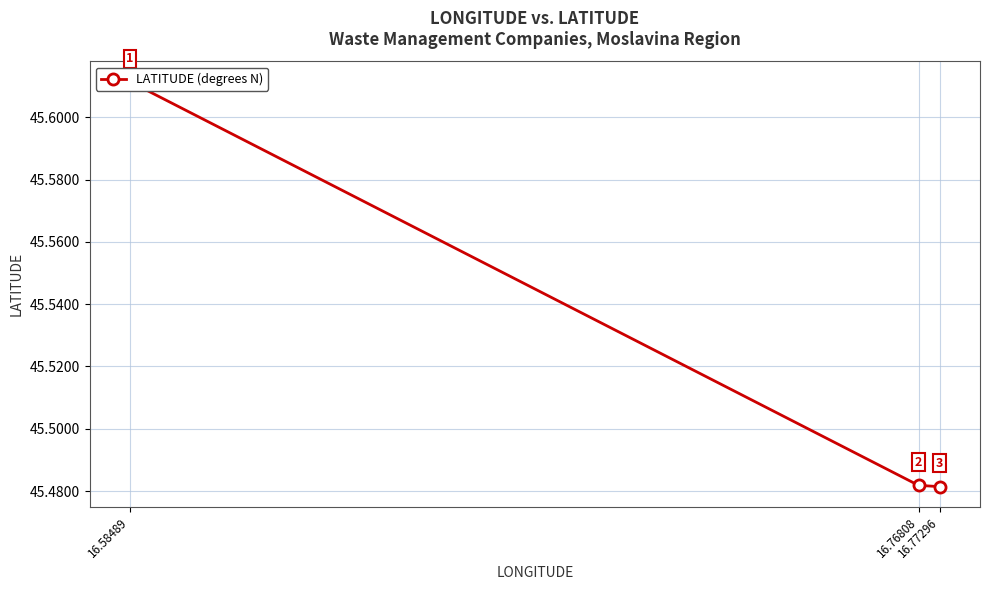

At which label is the value closest to 45?

16.77296